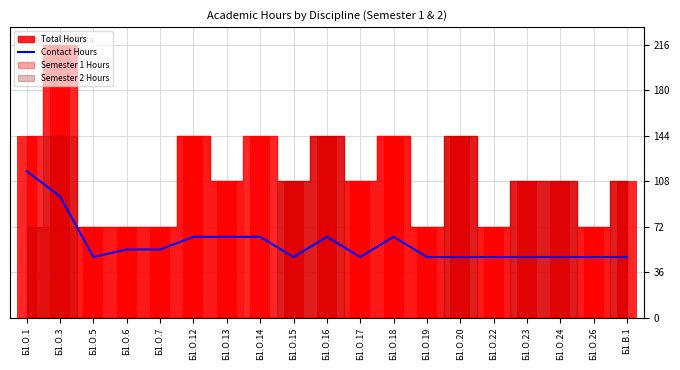

Approximately how many times larger is the value at Б1.О.26 compared to Б1.О.5?

1.0